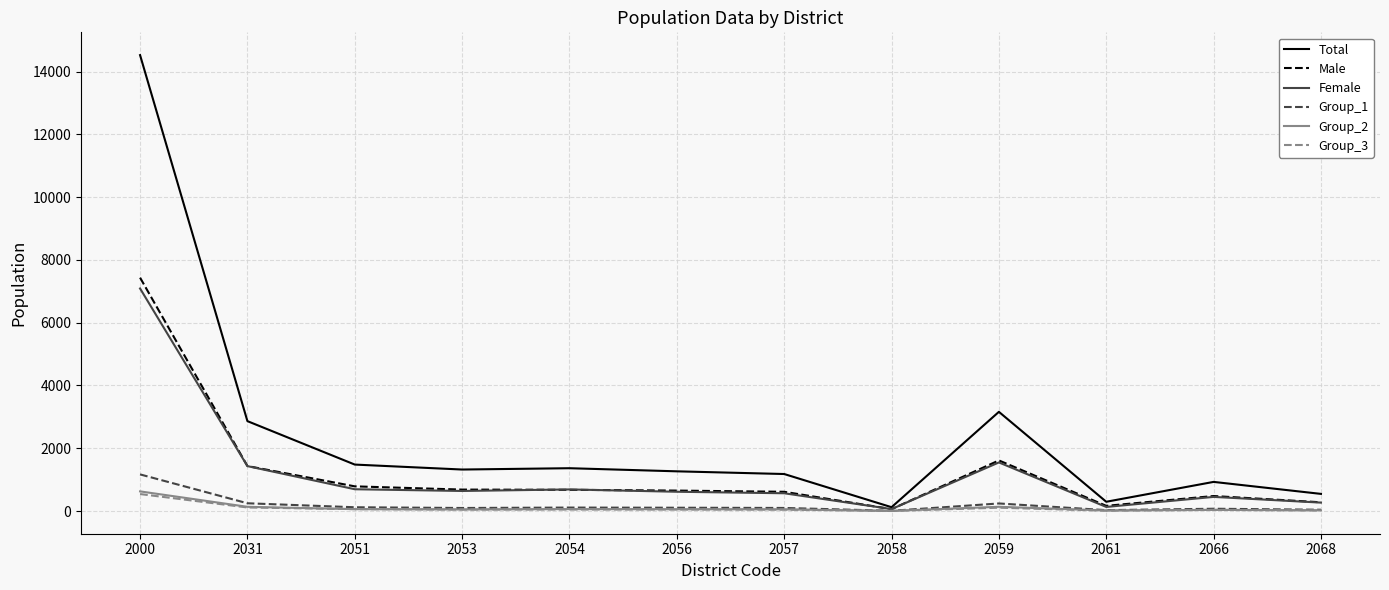

Which series has the widest spread of values?

Total